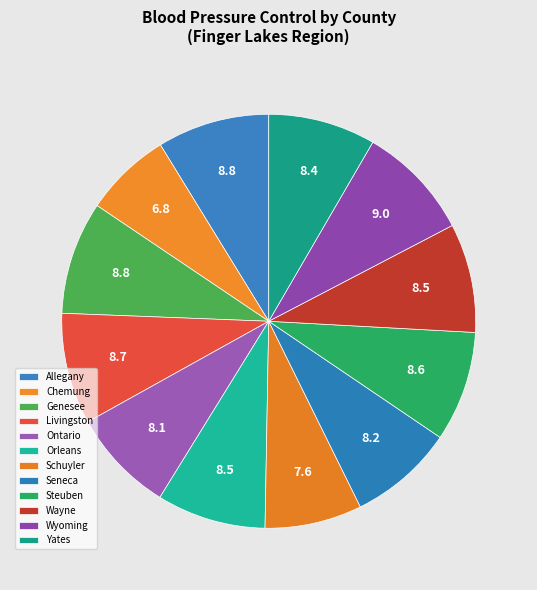

How many slices are in this pie chart?

12